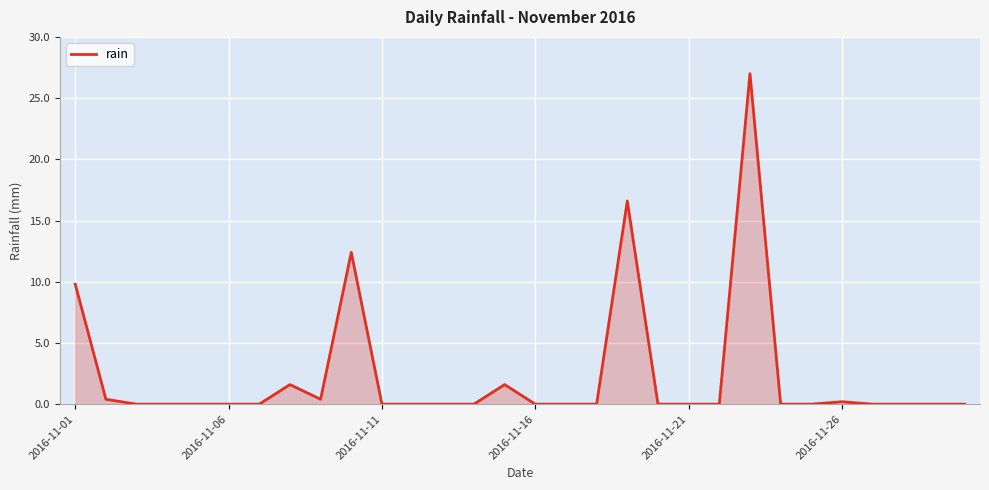

What is the greatest value displayed?

27.0